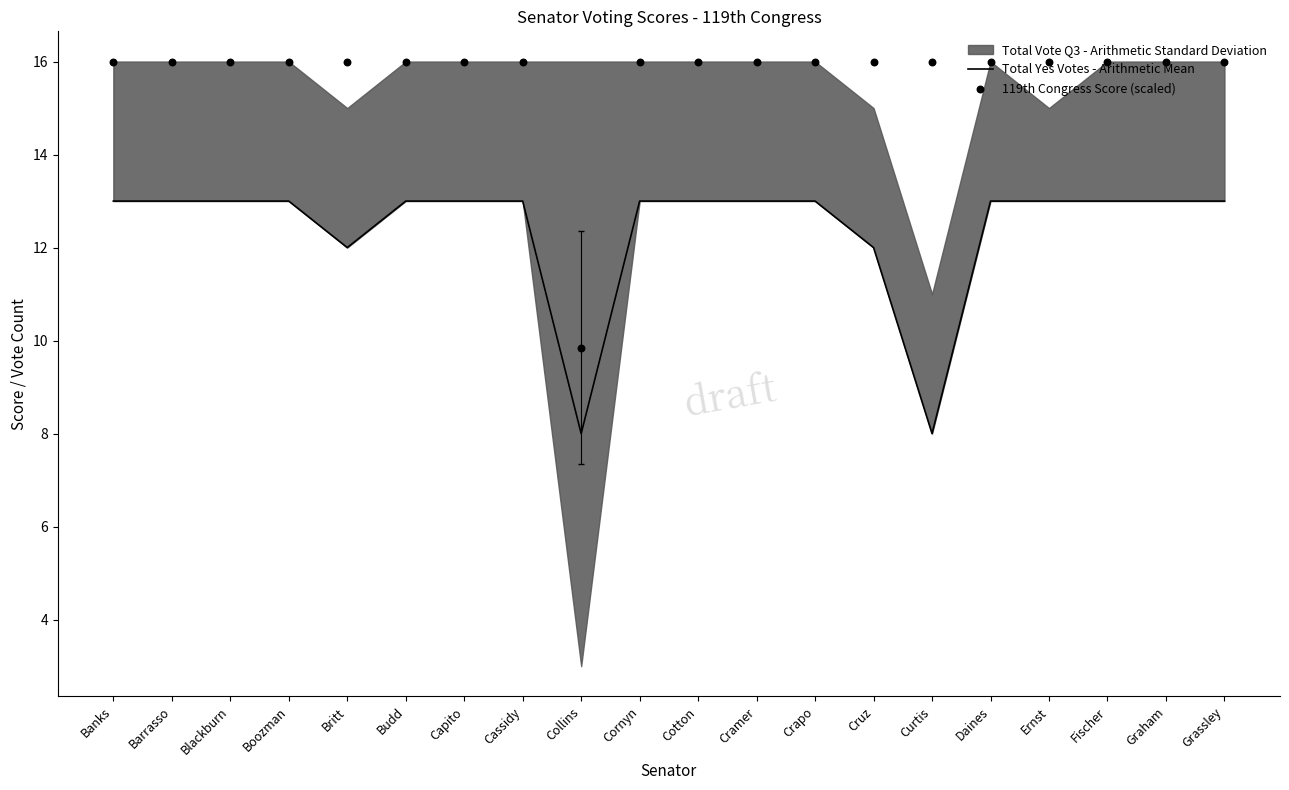

Which series has the widest spread of Y values?

119th Congress Score (scaled)